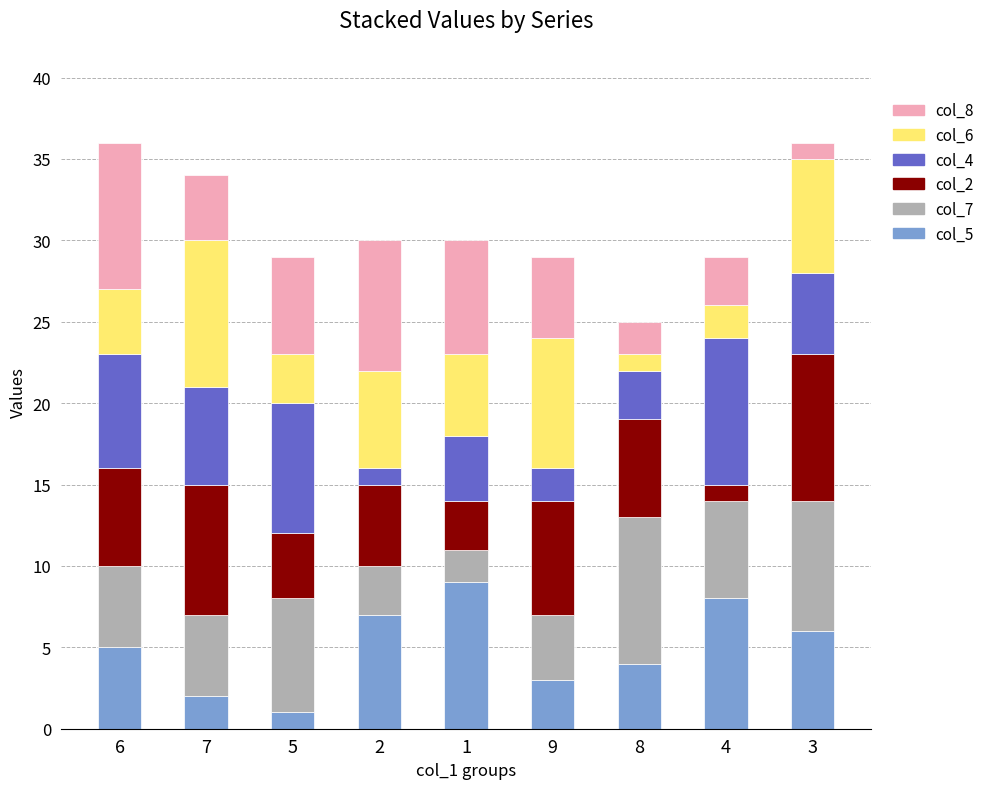

The value of col_5 at 5 is 1. True or false?

True